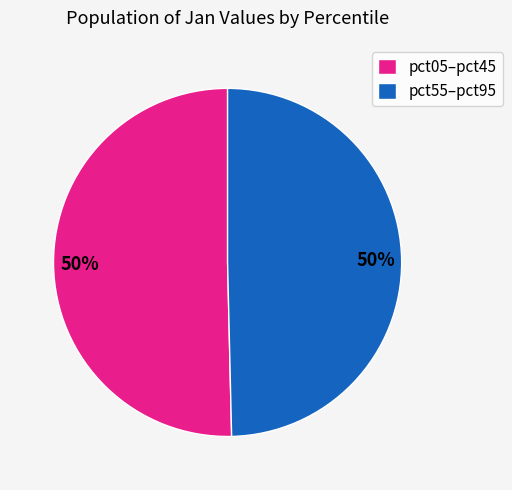

How many slices are in this pie chart?

2